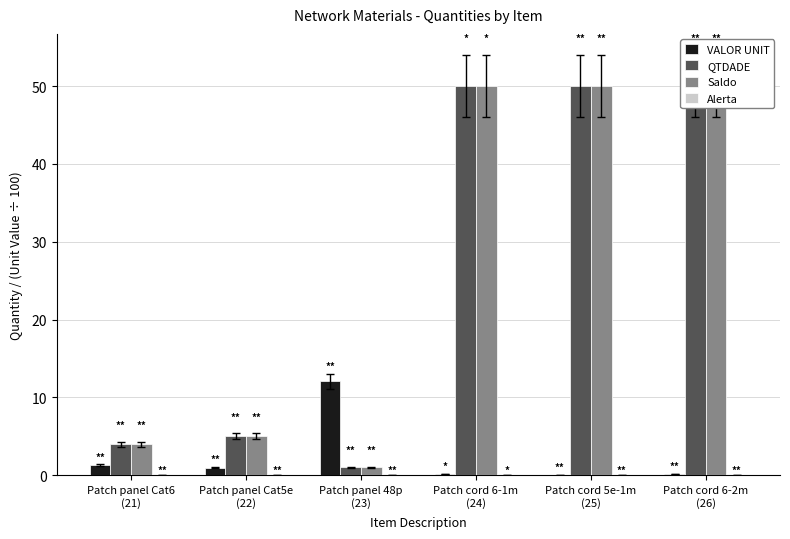

Rank the categories by Saldo value from highest to lowest.

Patch cord 6-1m
(24), Patch cord 5e-1m
(25), Patch cord 6-2m
(26), Patch panel Cat5e
(22), Patch panel Cat6
(21), Patch panel 48p
(23)